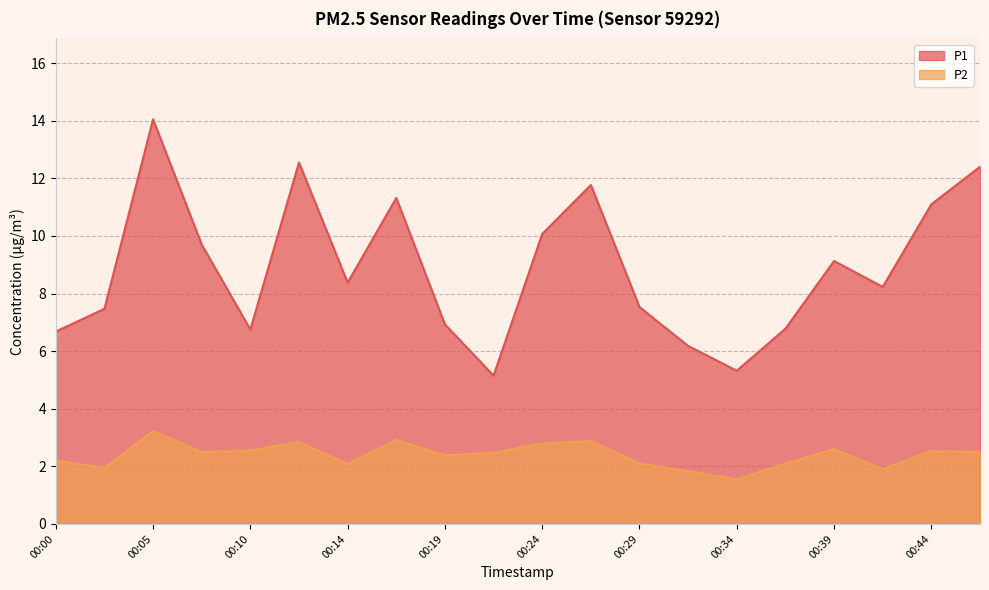

What is the difference between the maximum and minimum values in the P1 series?

8.9